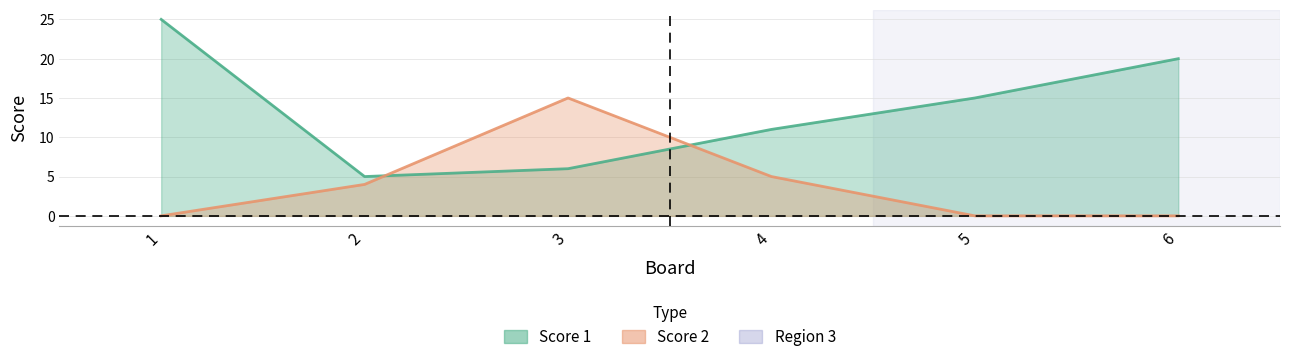

What is the difference between the maximum and minimum values in the Score 1 series?

20